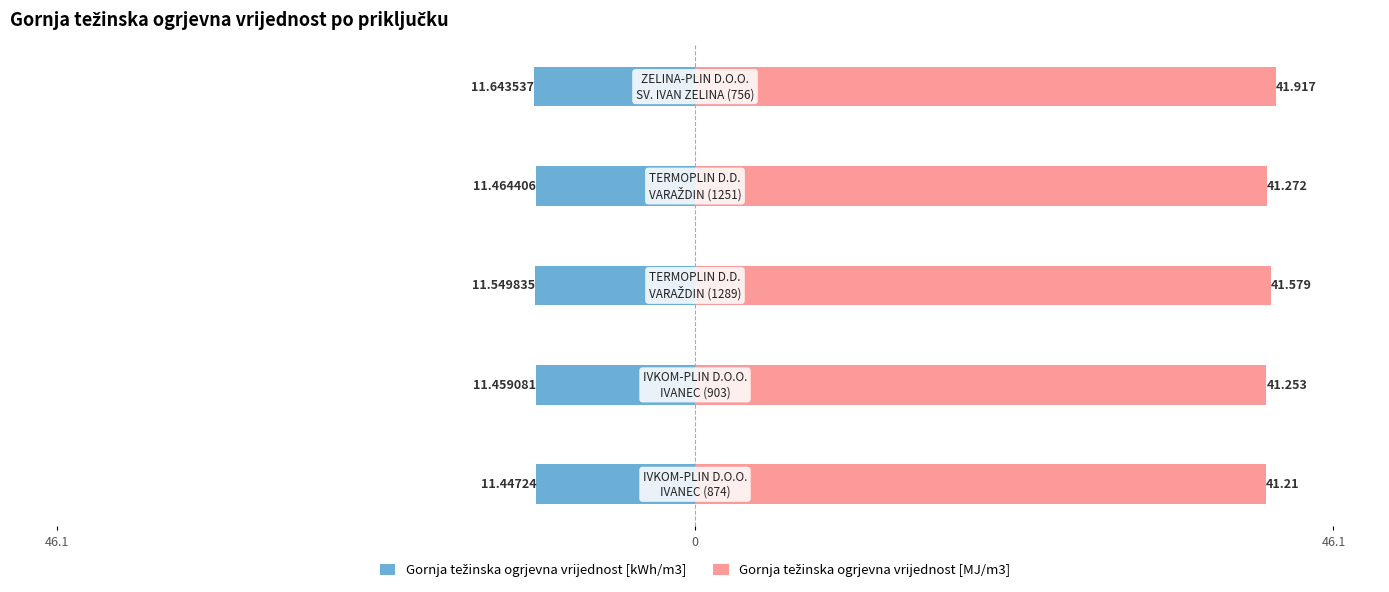

Is the value of Gornja težinska ogrjevna vrijednost [kWh/m3] at 3 greater than the value of Gornja težinska ogrjevna vrijednost [MJ/m3] at 0?

No